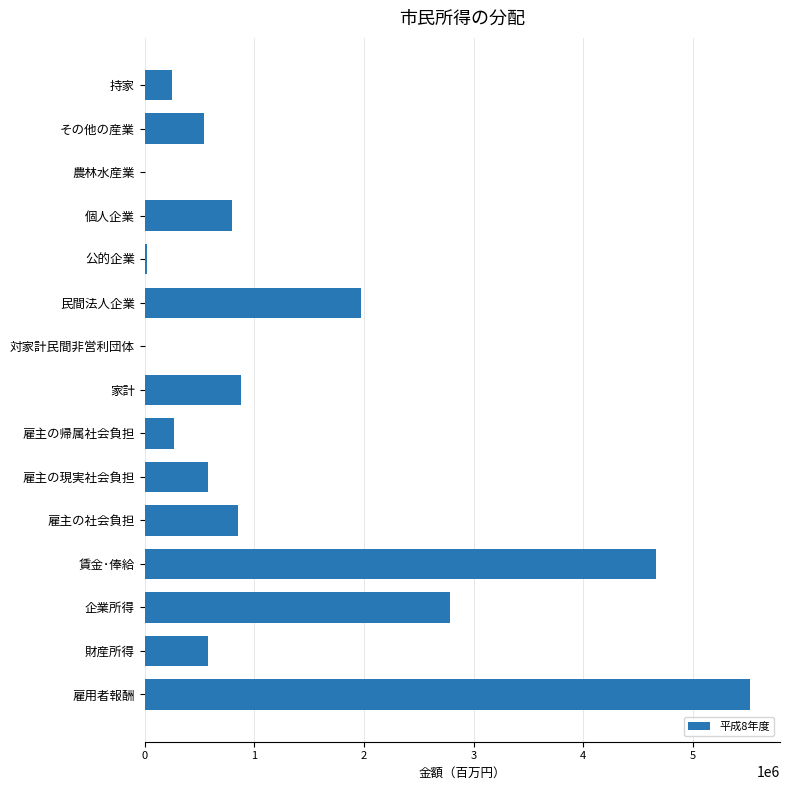

The value at 雇主の社会負担 is 1194353. True or false?

False